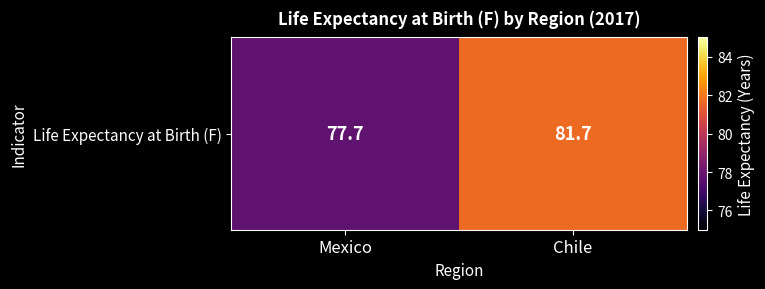

The value at Chile is 22.7. True or false?

False